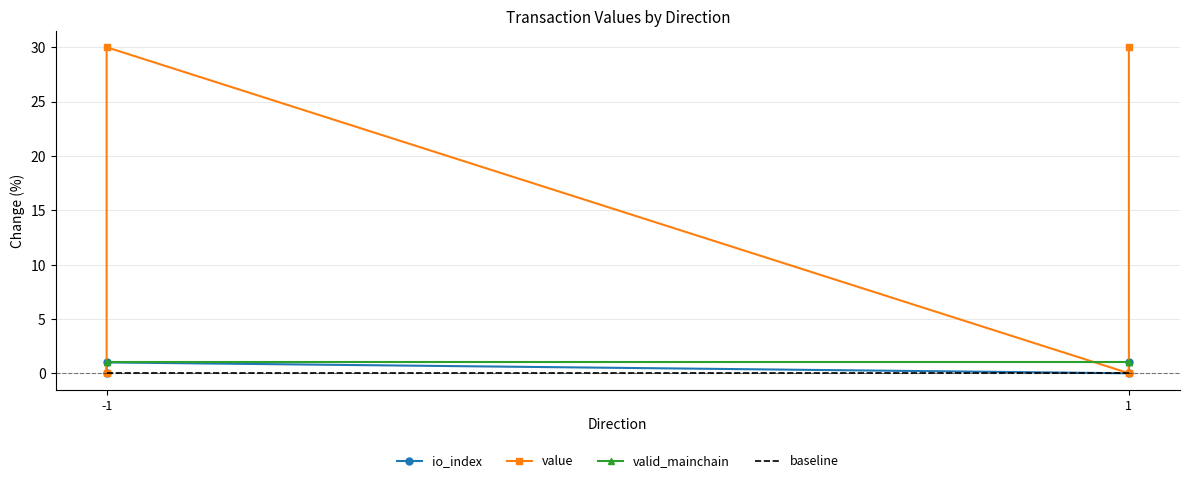

At which category is the sum across all series the highest?

-1